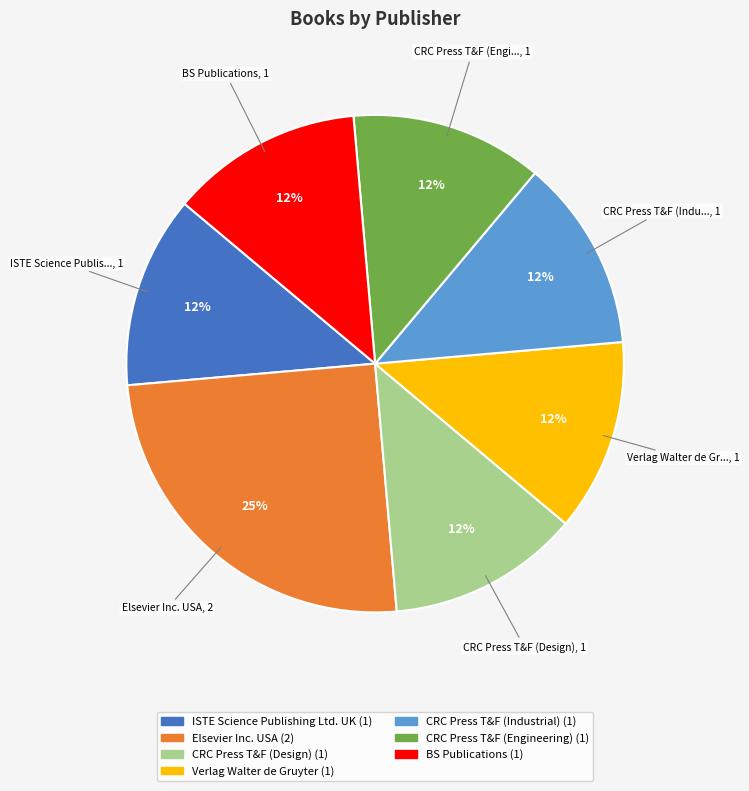

To the nearest percent, what is the average slice percentage?

14%